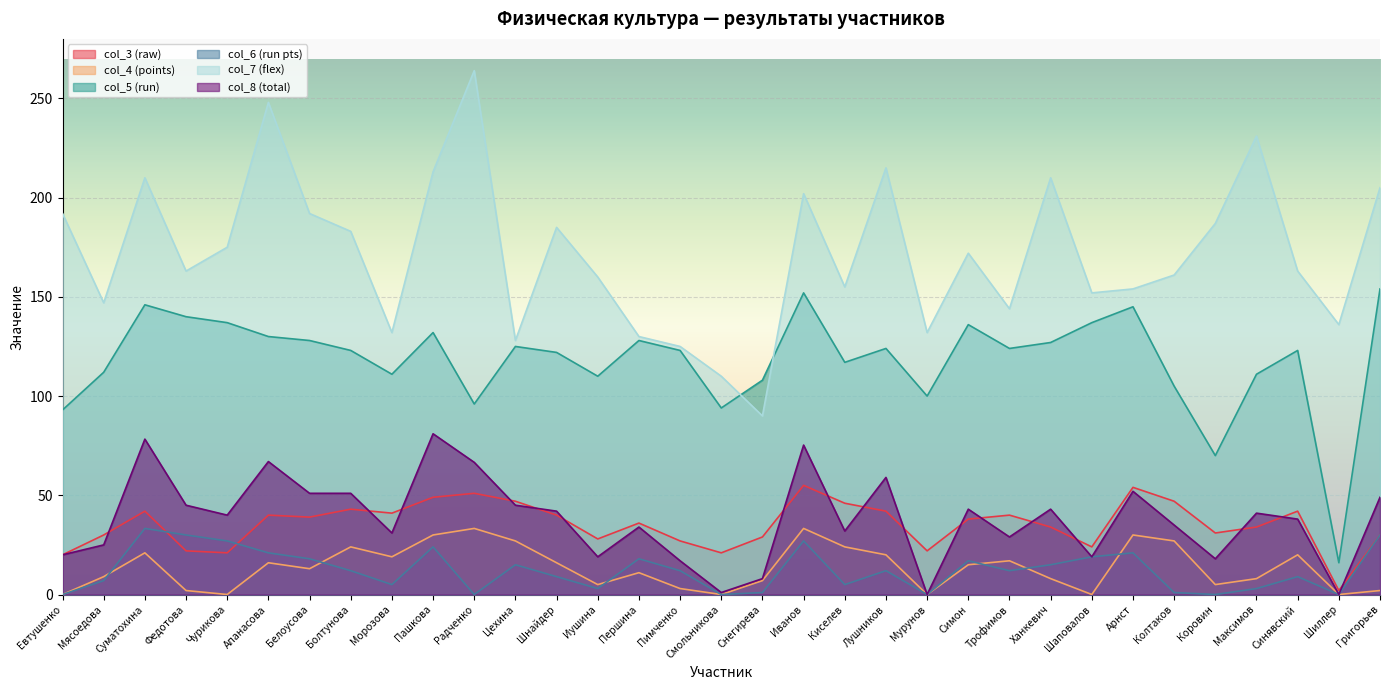

Count the number of categories in the chart.

33